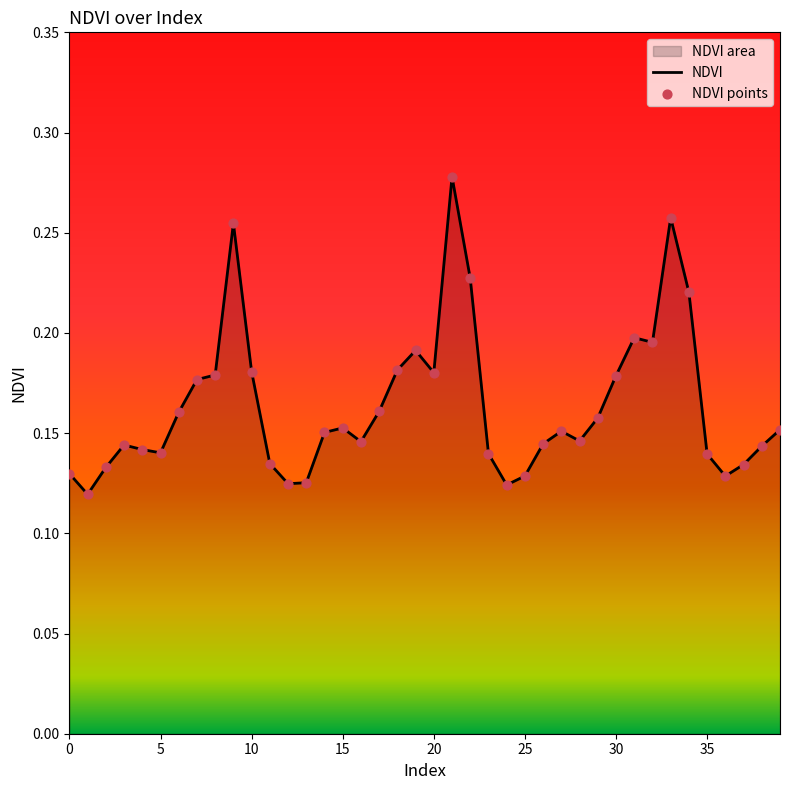

Which series reaches the minimum Y coordinate?

NDVI